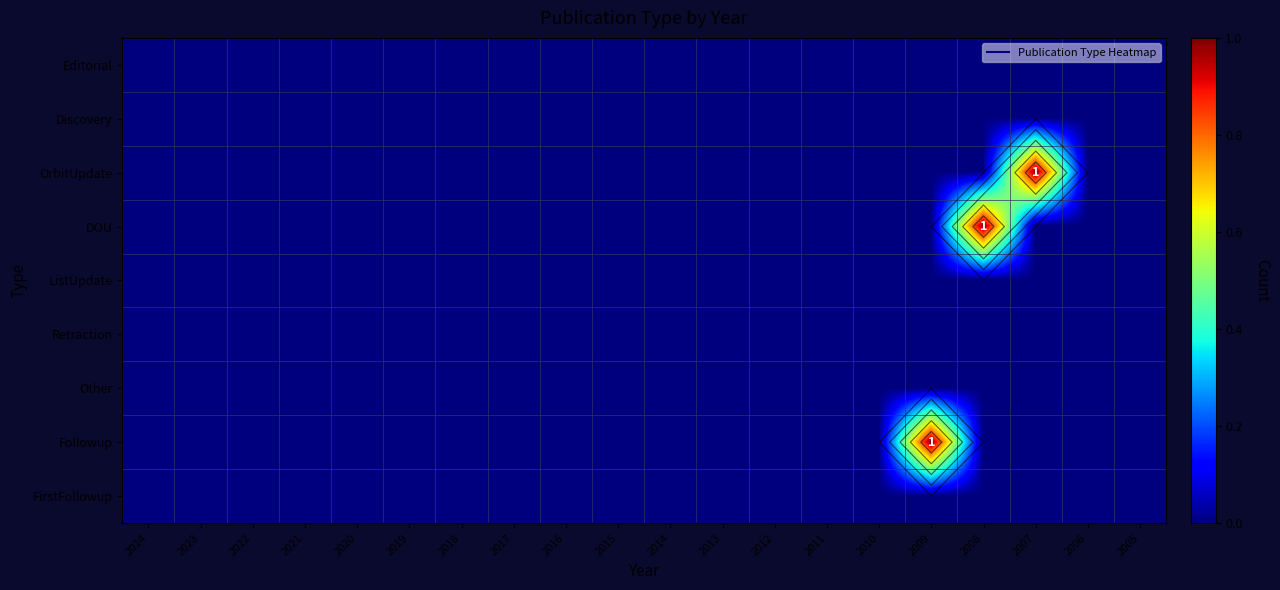

Is it true that Followup equals 0 at 2019?

True